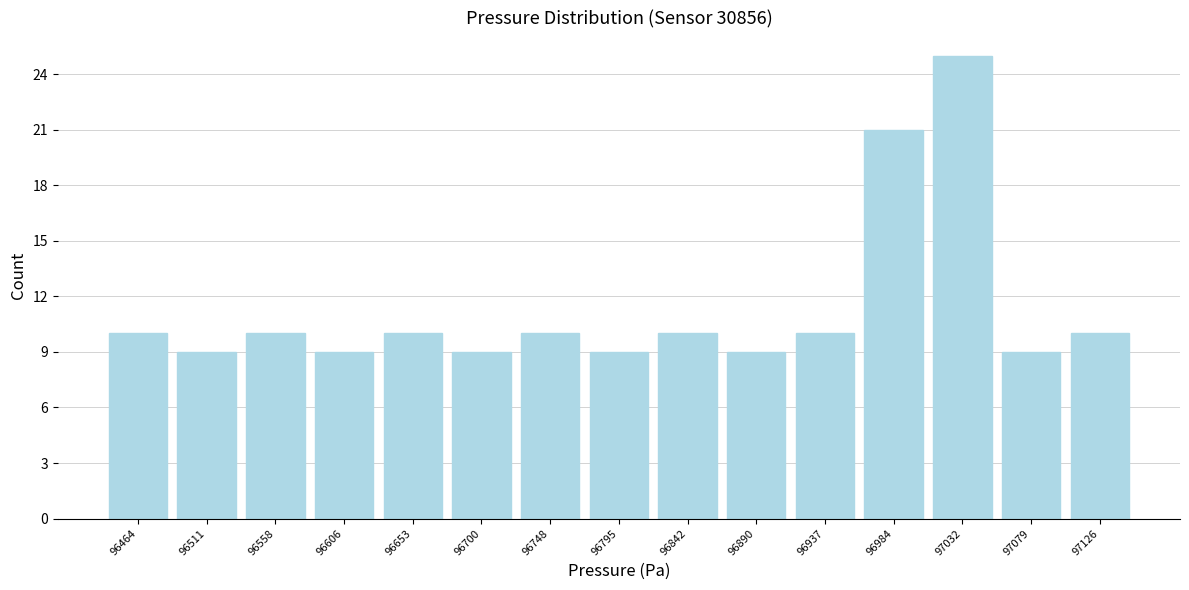

Reading left to right, transcribe this chart: for each bar, give the range it covers on the x-axis and its height. Neither the bar edges nor the heights are printed on the chart, so give them approximately, as read against the axes.

96440 to 96485: 10
96485 to 96535: 9
96535 to 96580: 10
96580 to 96630: 9
96630 to 96675: 10
96675 to 96725: 9
96725 to 96770: 10
96770 to 96820: 9
96820 to 96865: 10
96865 to 96915: 9
96915 to 96960: 10
96960 to 97010: 21
97010 to 97055: 25
97055 to 97105: 9
97105 to 97150: 10